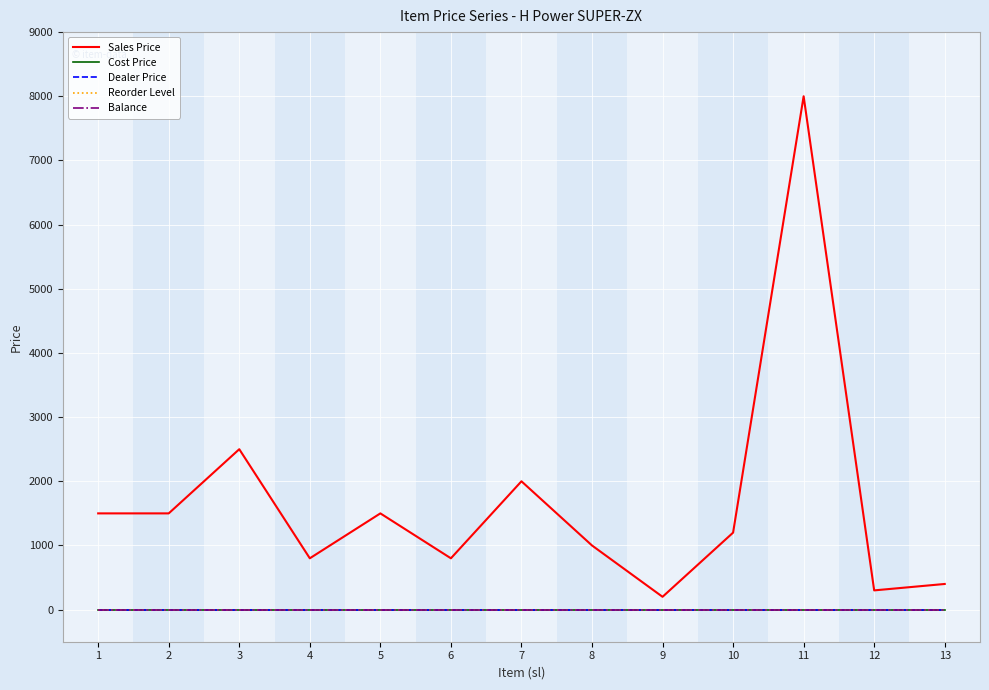

At which label is Reorder Level closest to 0?

1